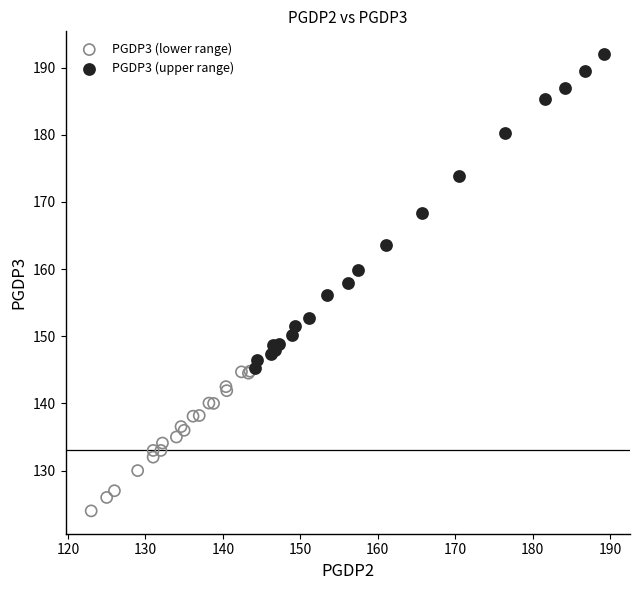

Which series reaches the minimum Y coordinate?

PGDP3 (lower range)